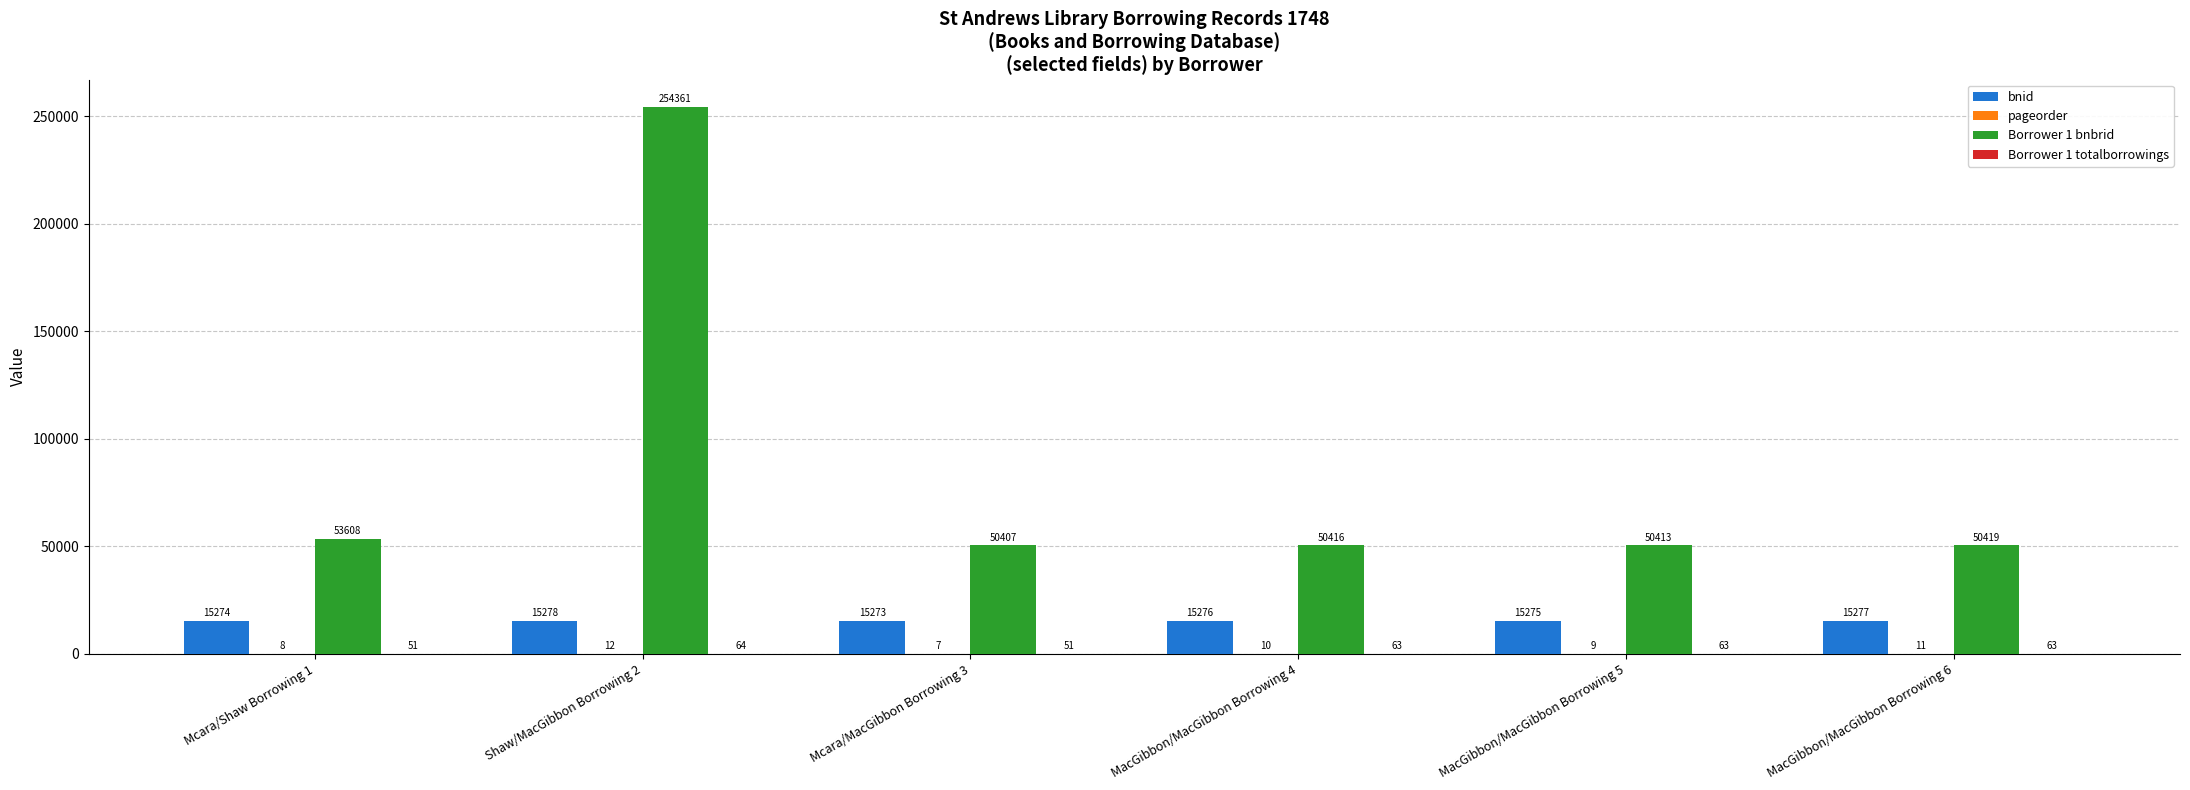

The bnid series shows 5687 at MacGibbon/MacGibbon Borrowing 6. True or false?

False